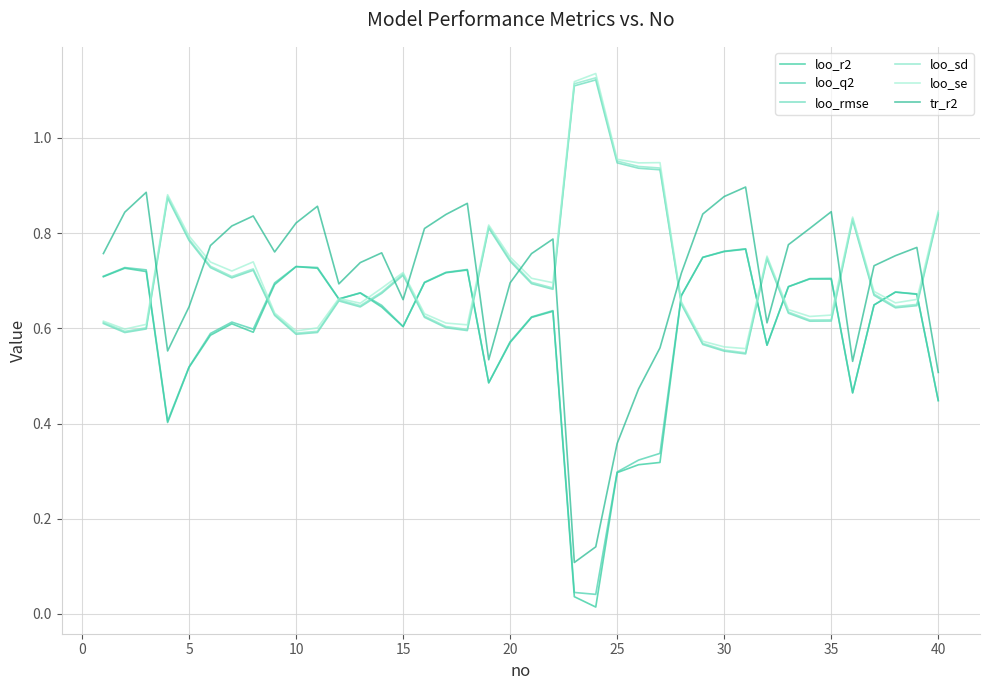

What is the difference between the maximum and minimum values in the loo_rmse series?

0.6